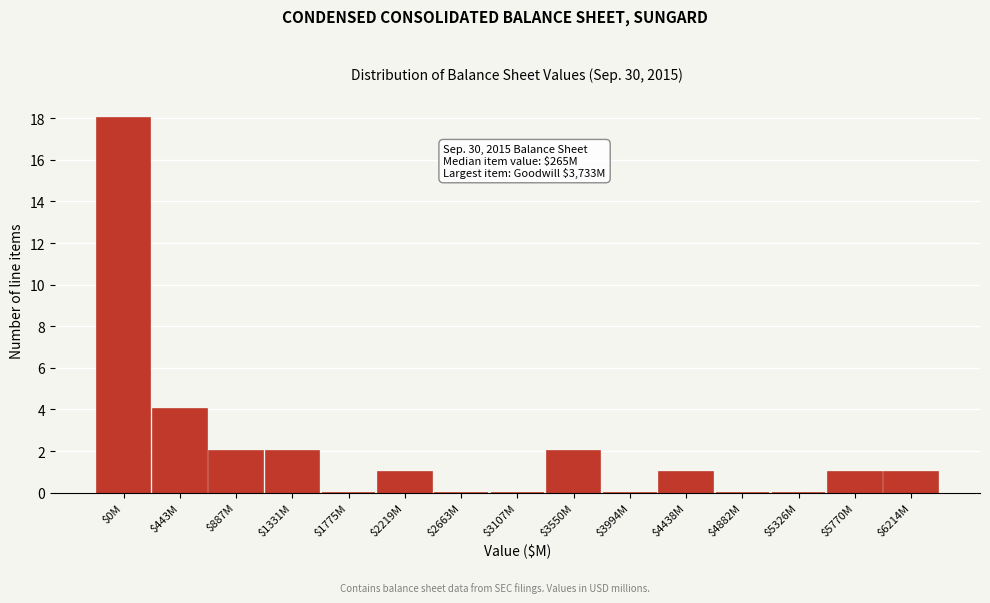

Is it true that the value at $443M is 6?

False